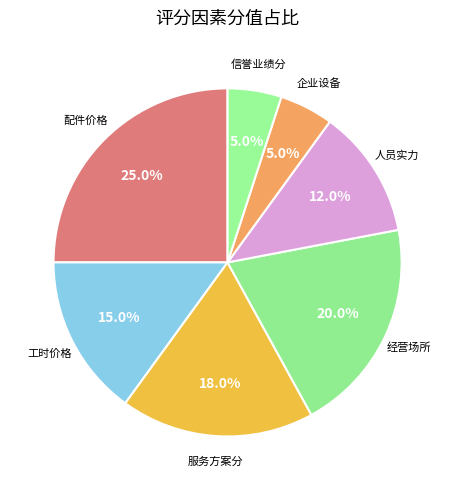

To the nearest percent, what is the difference between the 服务方案分 and 人员实力 slice percentages?

6%